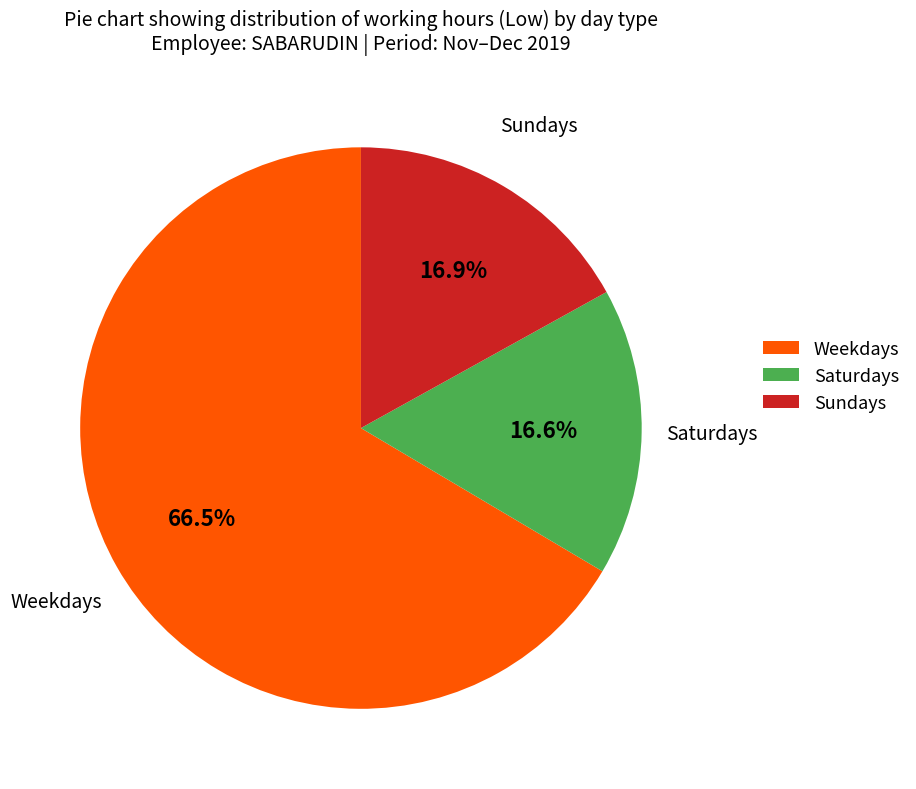

Which category has the biggest portion of the pie?

Weekdays